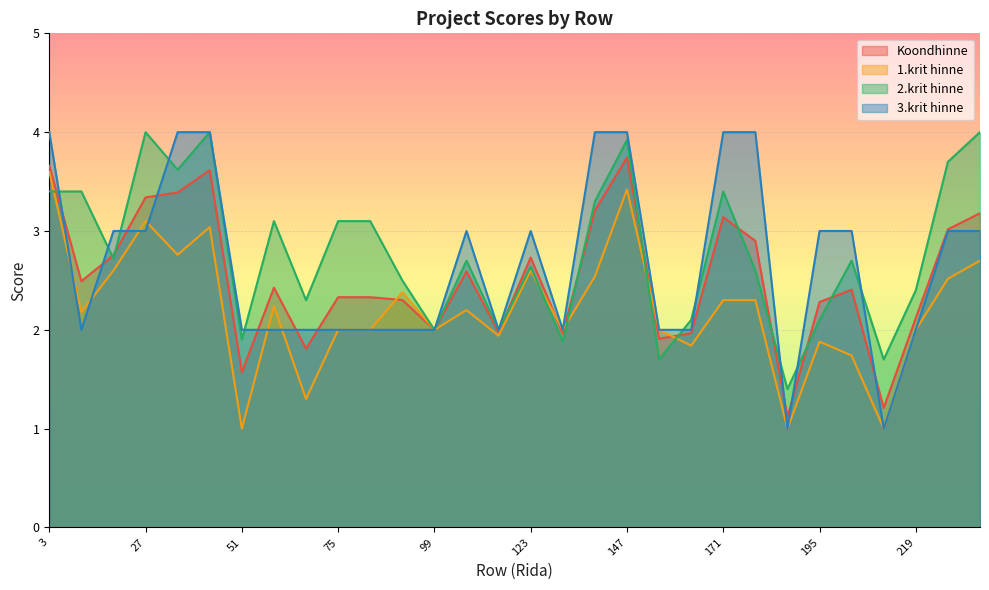

In Koondhinne, how many points are lower than both neighbors (excluding endpoints)?

9